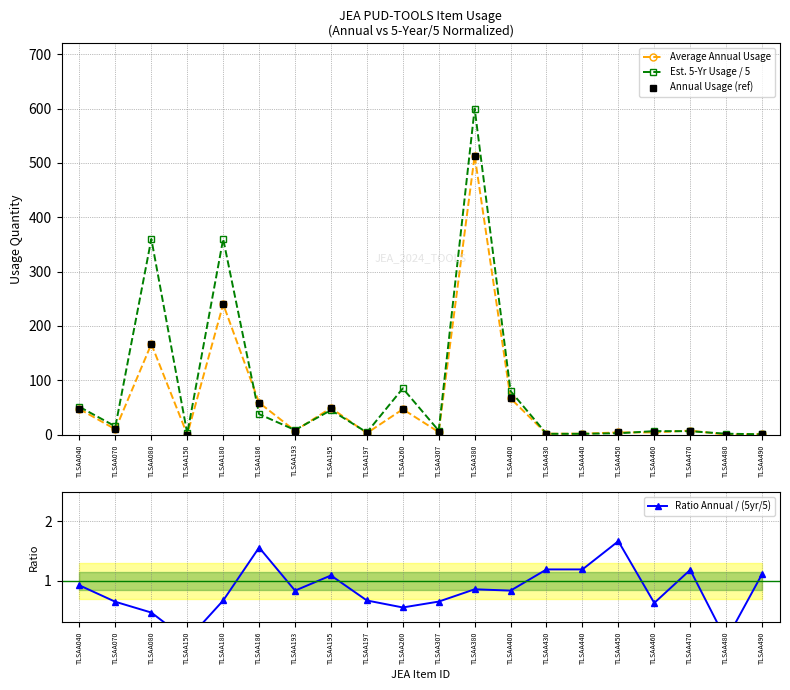

What is the difference between the maximum and minimum values in the Est. 5-Yr Usage / 5 series?

599.4